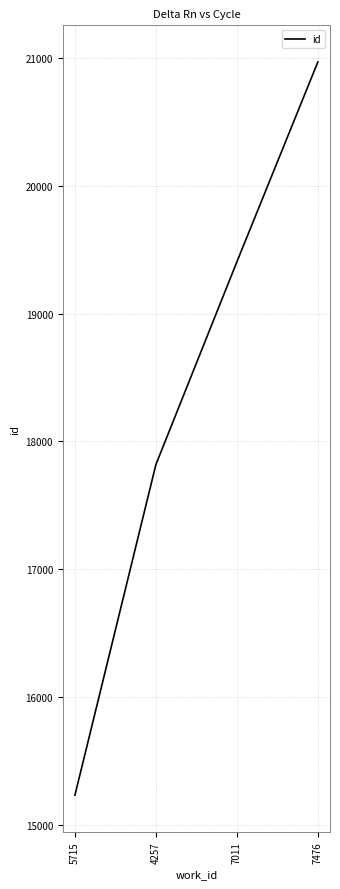

At which label is the value closest to 18100?

4257